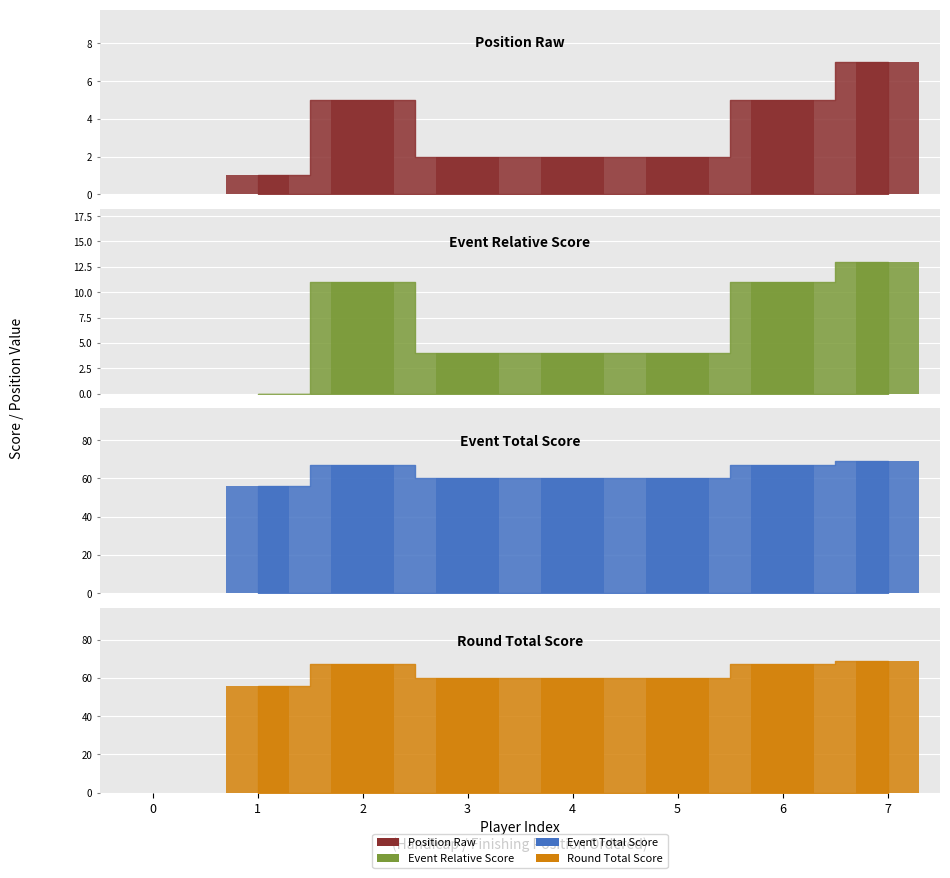

What is the average value of the event_total_score series?

63